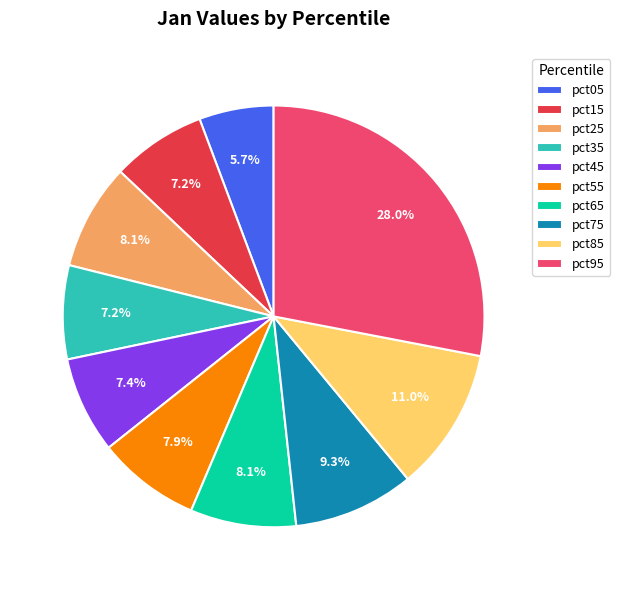

To the nearest percent, what is the difference between the largest and smallest slice percentages?

22%